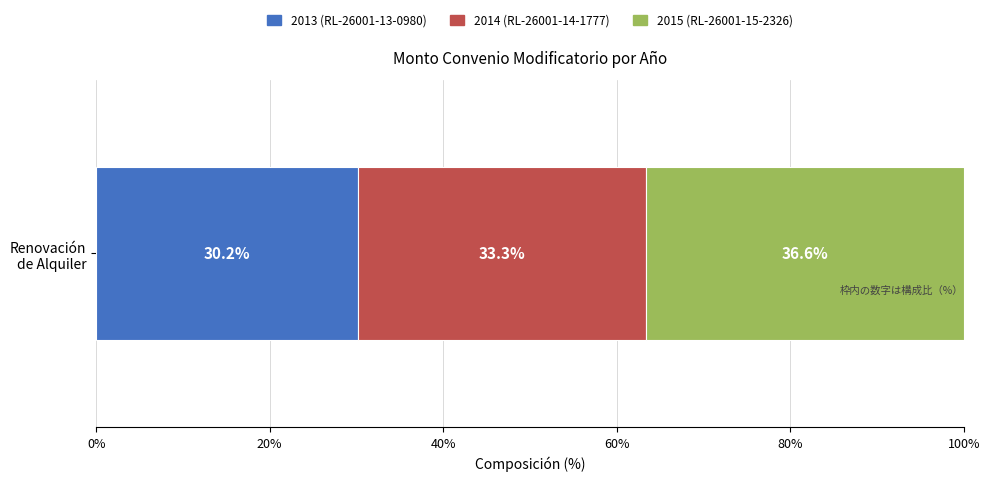

How many series are shown in this chart?

3